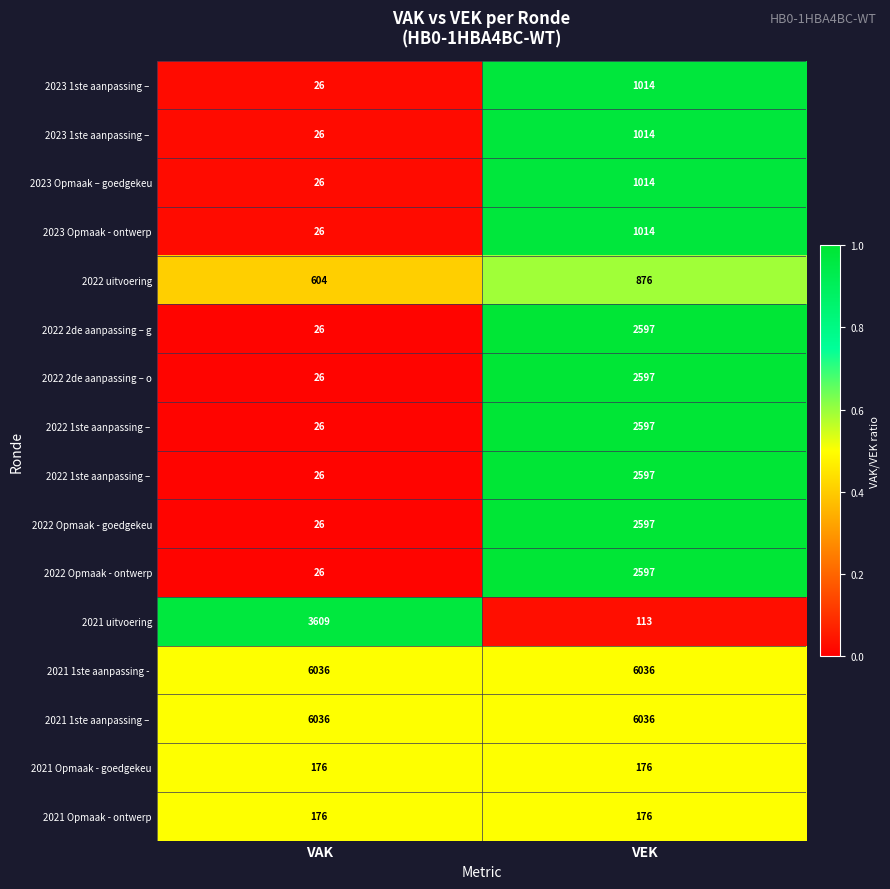

At how many categories does at least one series exceed 0?

2